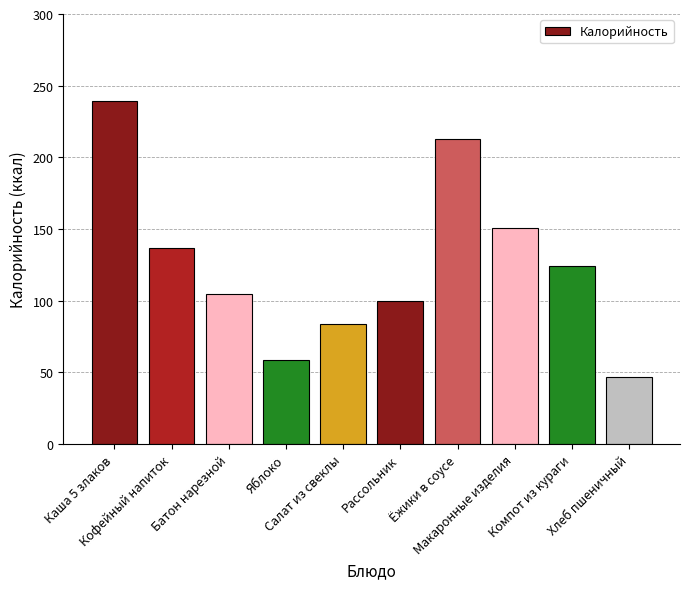

How many data points does each series have?

10